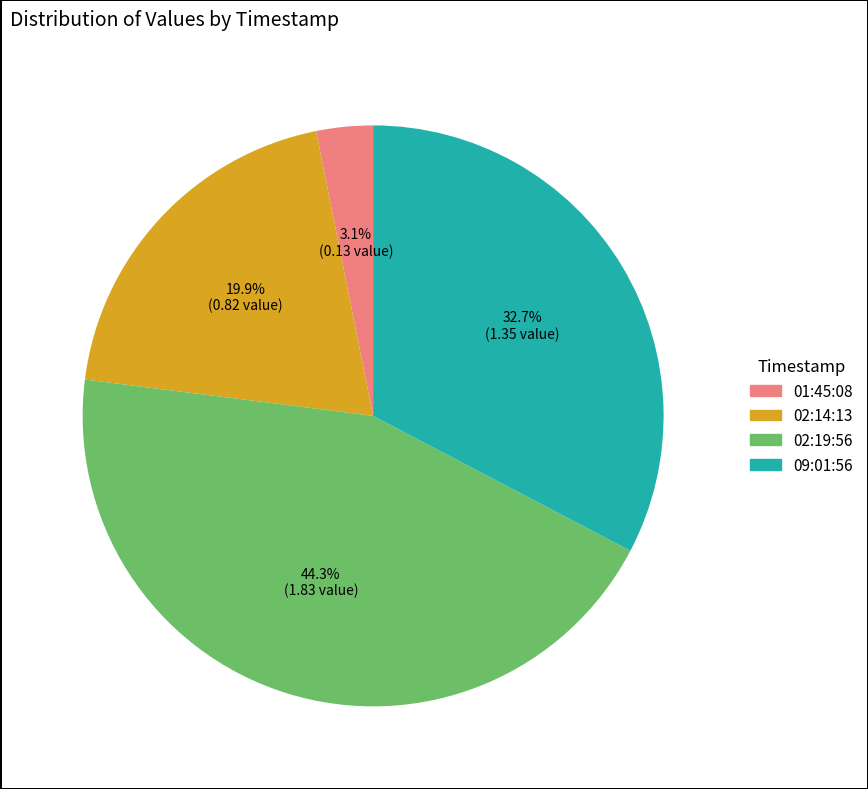

Does any single category account for the majority?

No